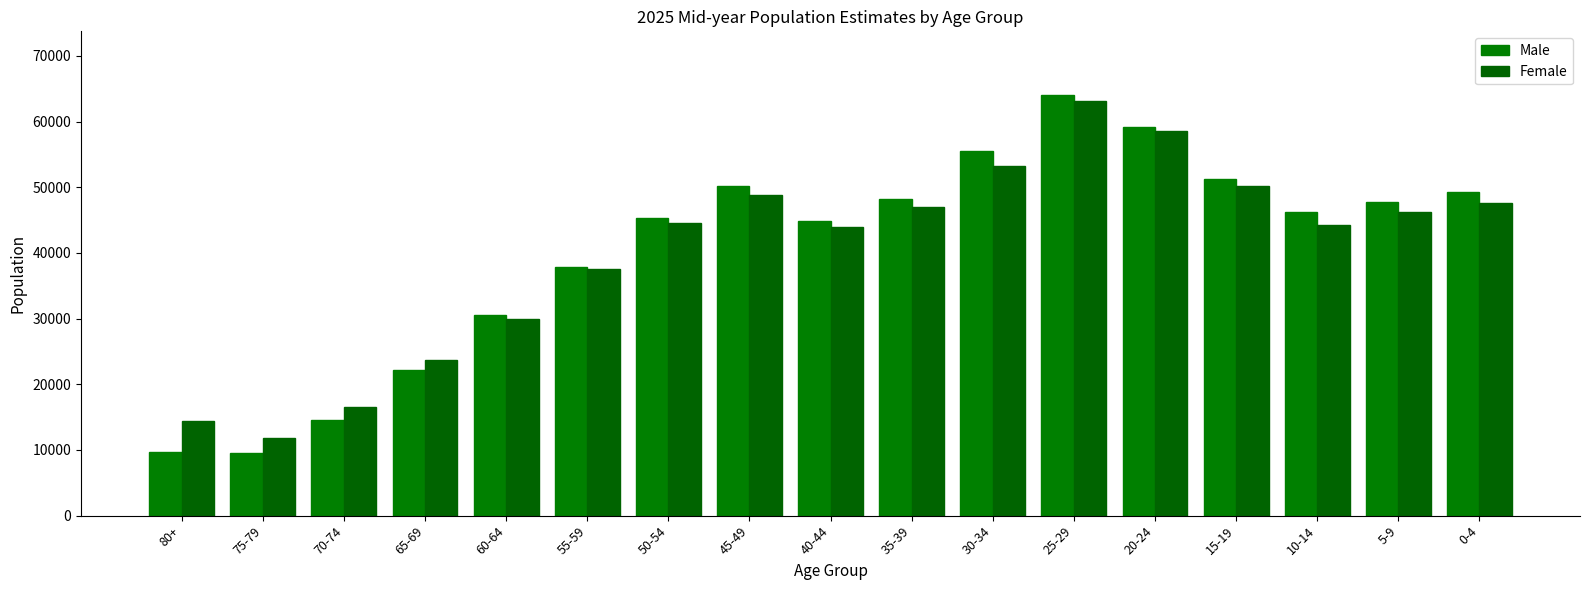

What are all the series names shown in the legend?

Male, Female